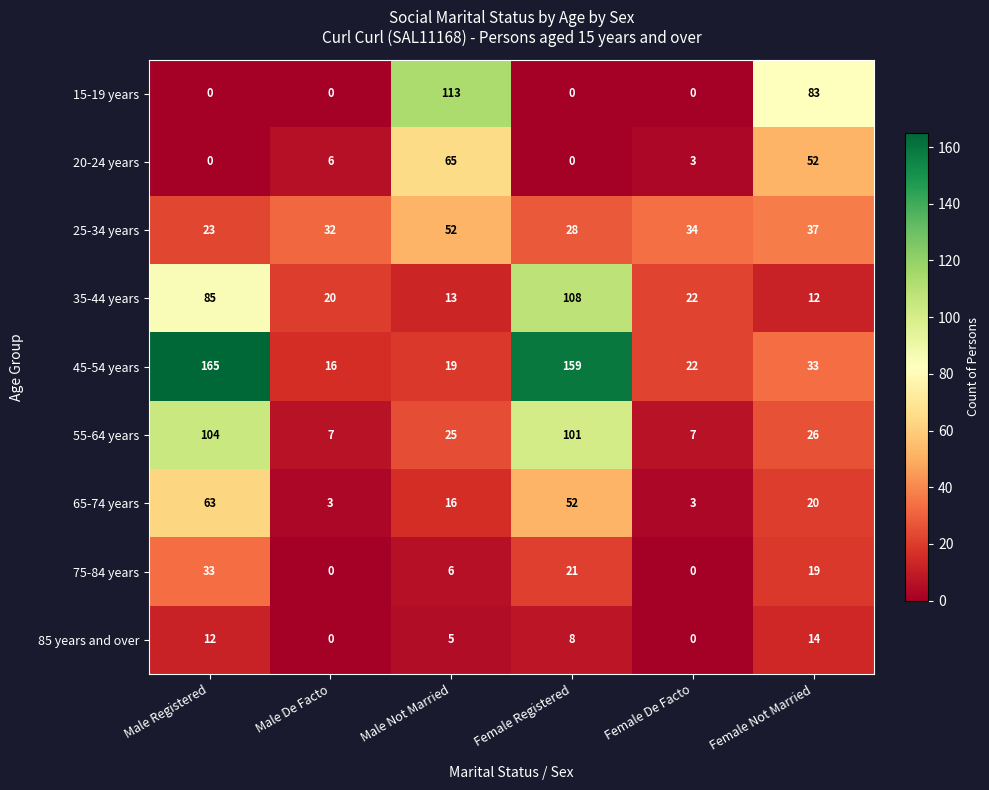

At how many categories does at least one series exceed 72?

4